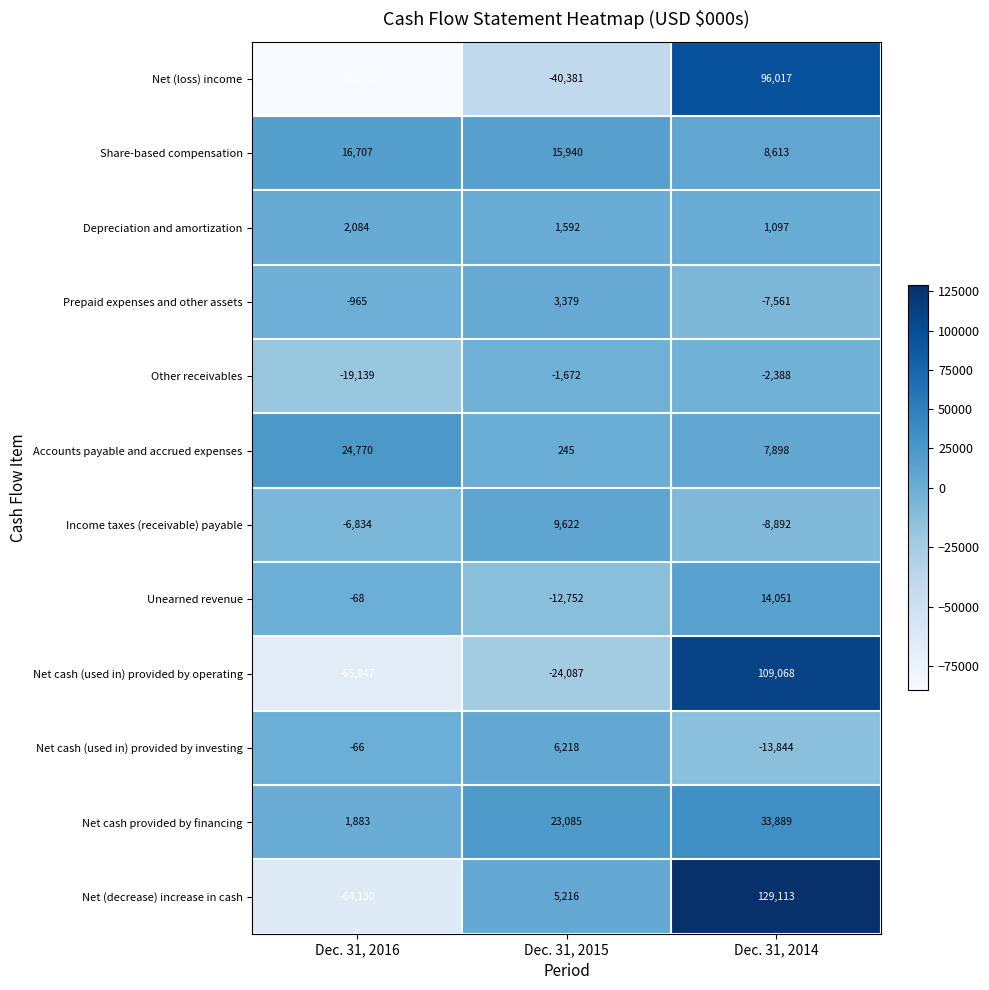

Which category has the lowest value across all series?

Dec. 31, 2016